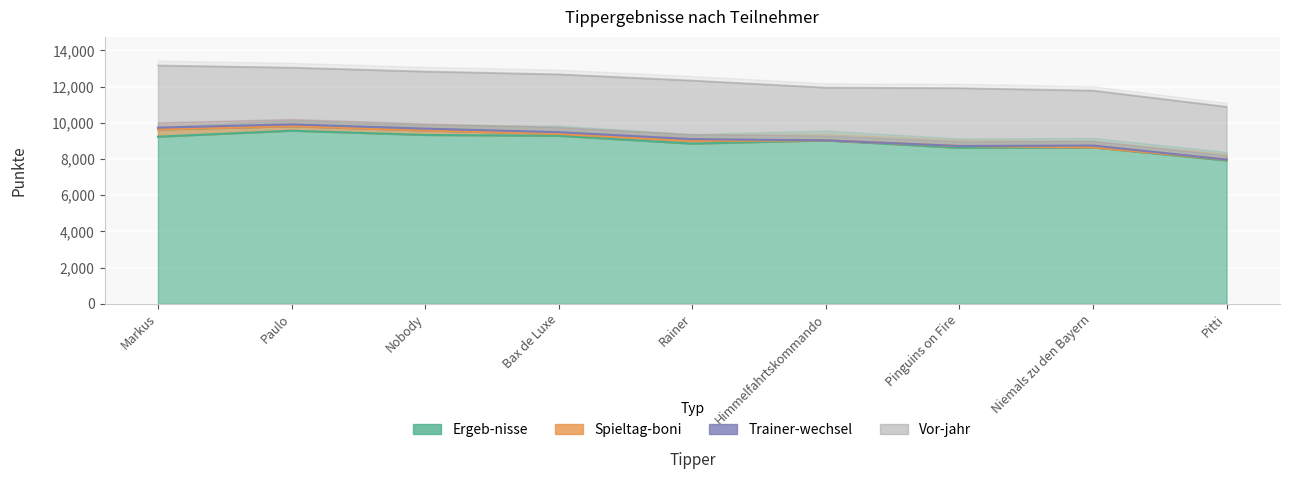

List the labels in order of Spieltag-boni value, smallest first.

Himmelfahrtskommando, Niemals zu den Bayern, Pitti, Bax de Luxe, Pinguins on Fire, Rainer, Paulo, Nobody, Markus